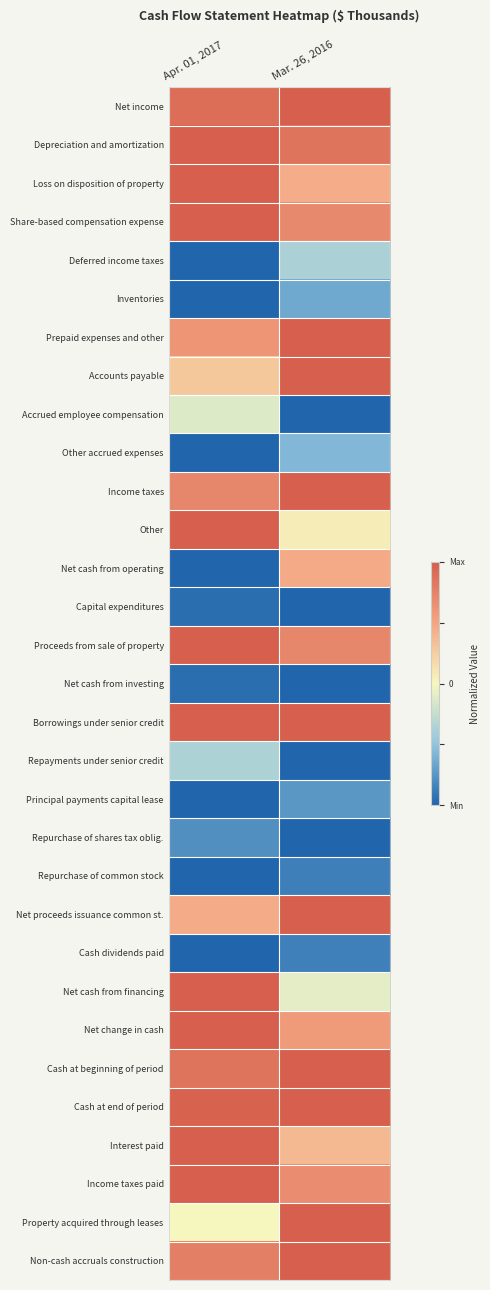

What is the difference between the highest and lowest values at Mar. 26, 2016?

2.0